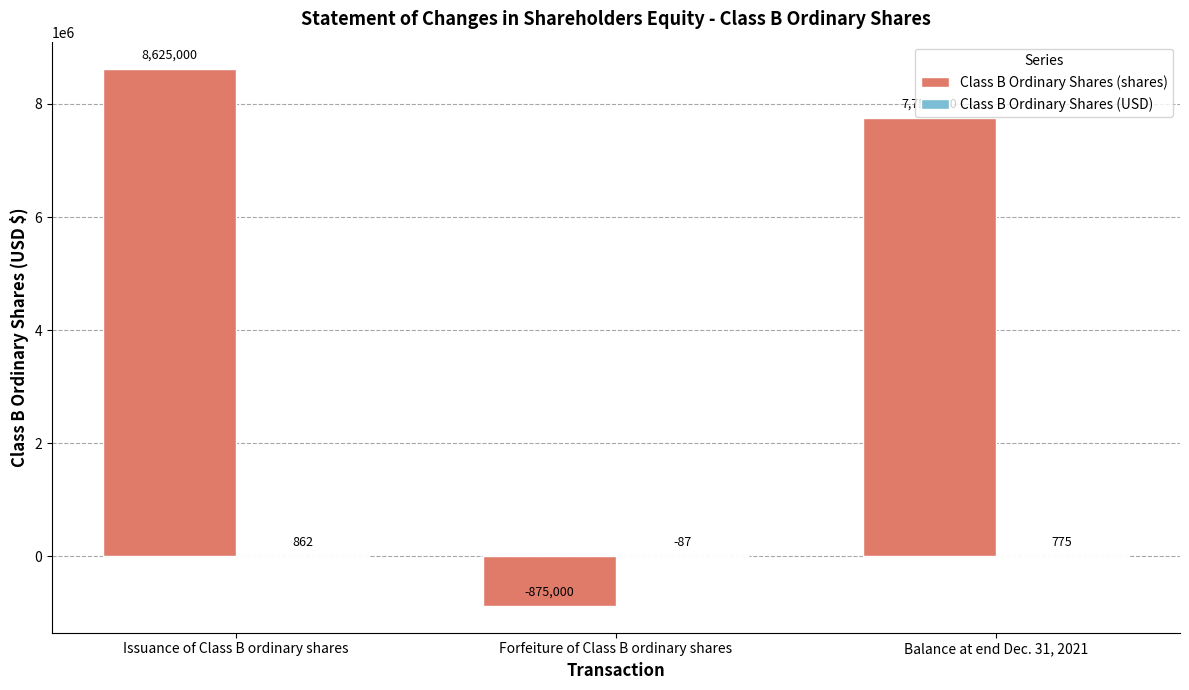

What is the average value of the Class B Ordinary Shares (shares) series?

5166667